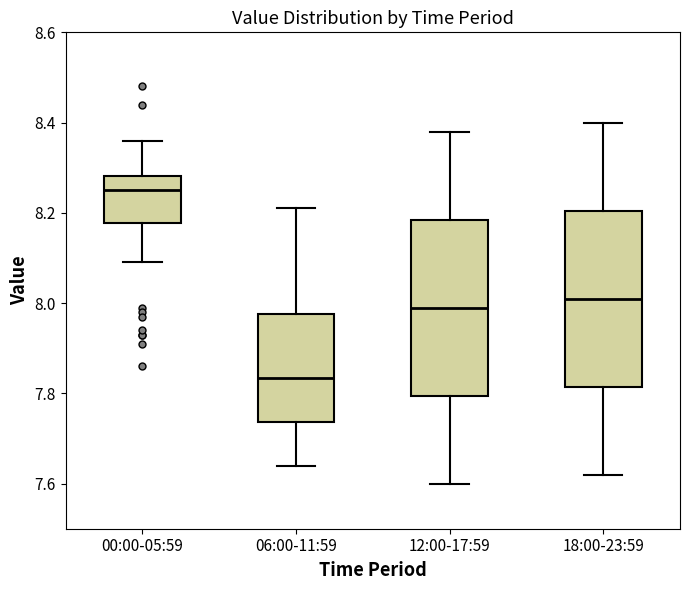

Which box's median line is the lowest?

06:00-11:59